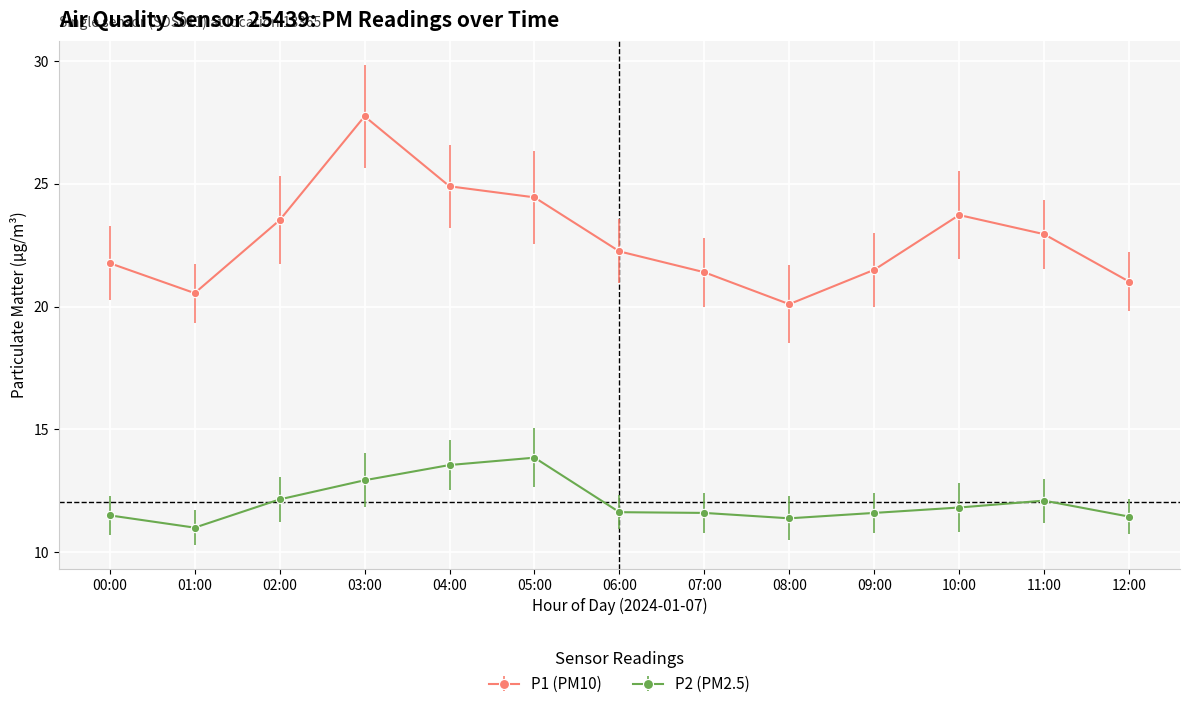

In P1 (PM10), how many points are higher than both neighbors (excluding endpoints)?

2